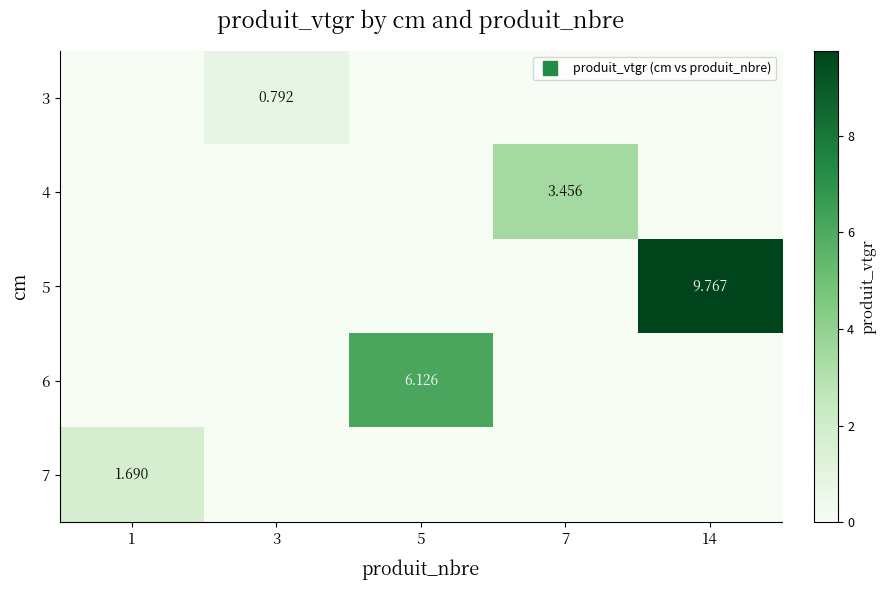

Rank the series at 7 from highest to lowest value.

4, 3, 5, 6, 7